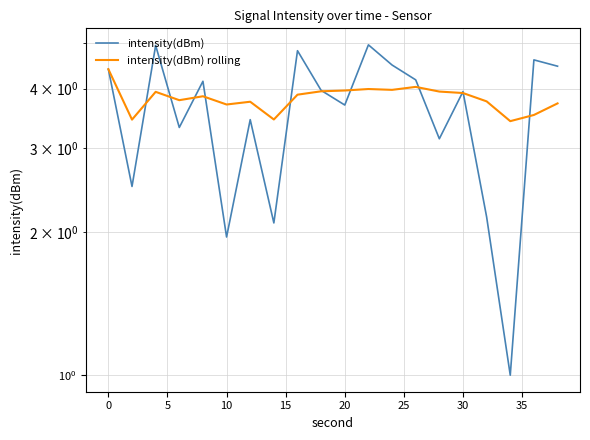

How many times do intensity(dBm) and intensity(dBm) rolling cross each other?

11